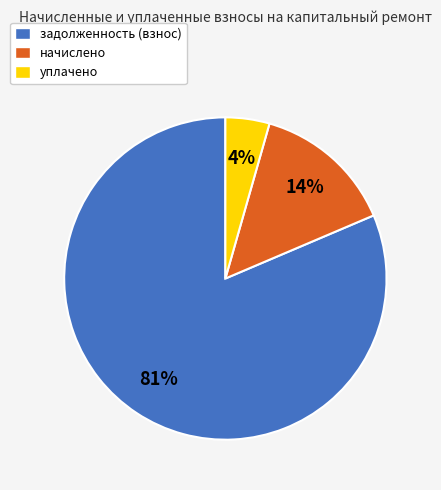

The начислено slice represents 14% of the pie. True or false?

True